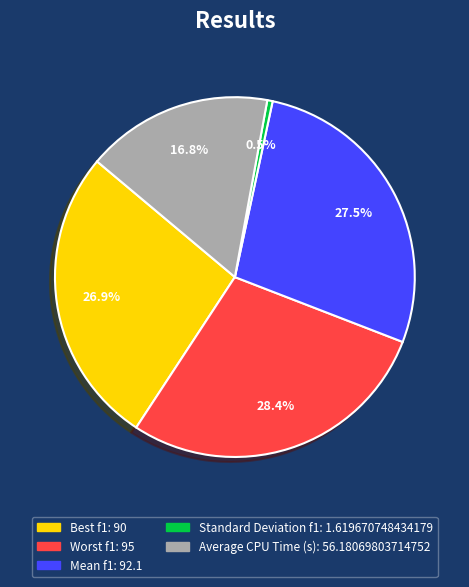

To the nearest percent, what is the difference between the largest and smallest slice percentages?

28%